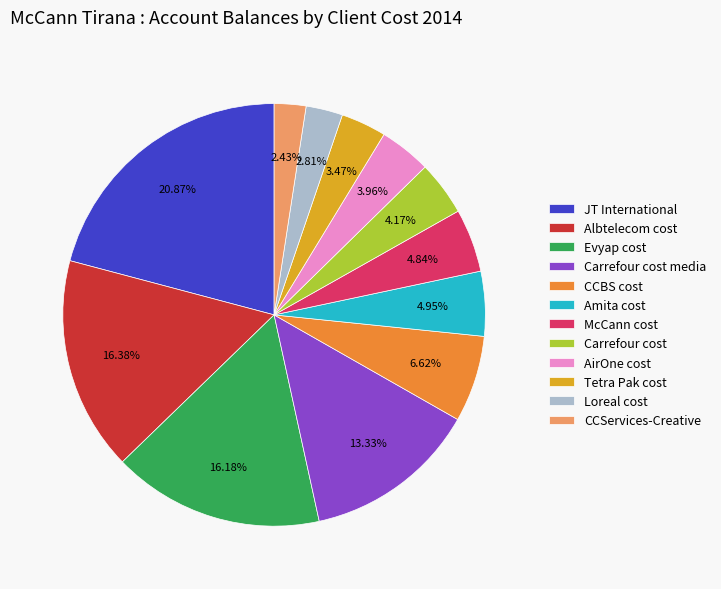

Does any single category account for the majority?

No